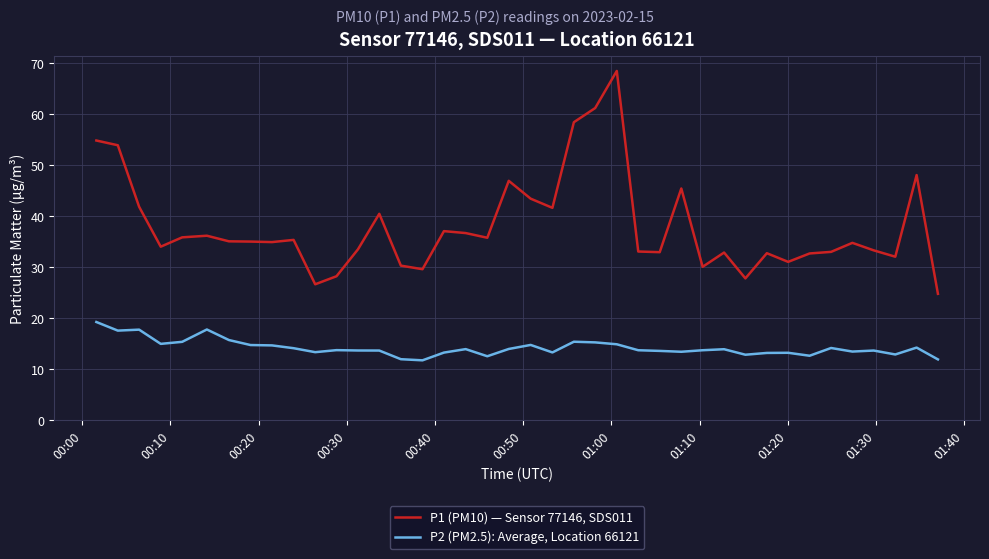

Which series has the largest range (max minus min)?

P1 (PM10) — Sensor 77146, SDS011